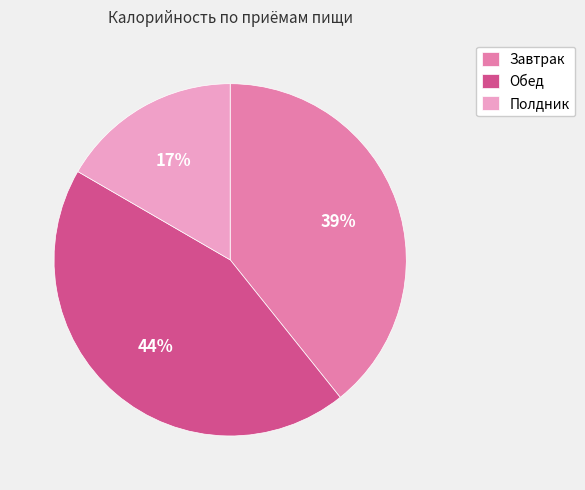

To the nearest percent, what is the combined percentage of Полдник and Завтрак?

56%